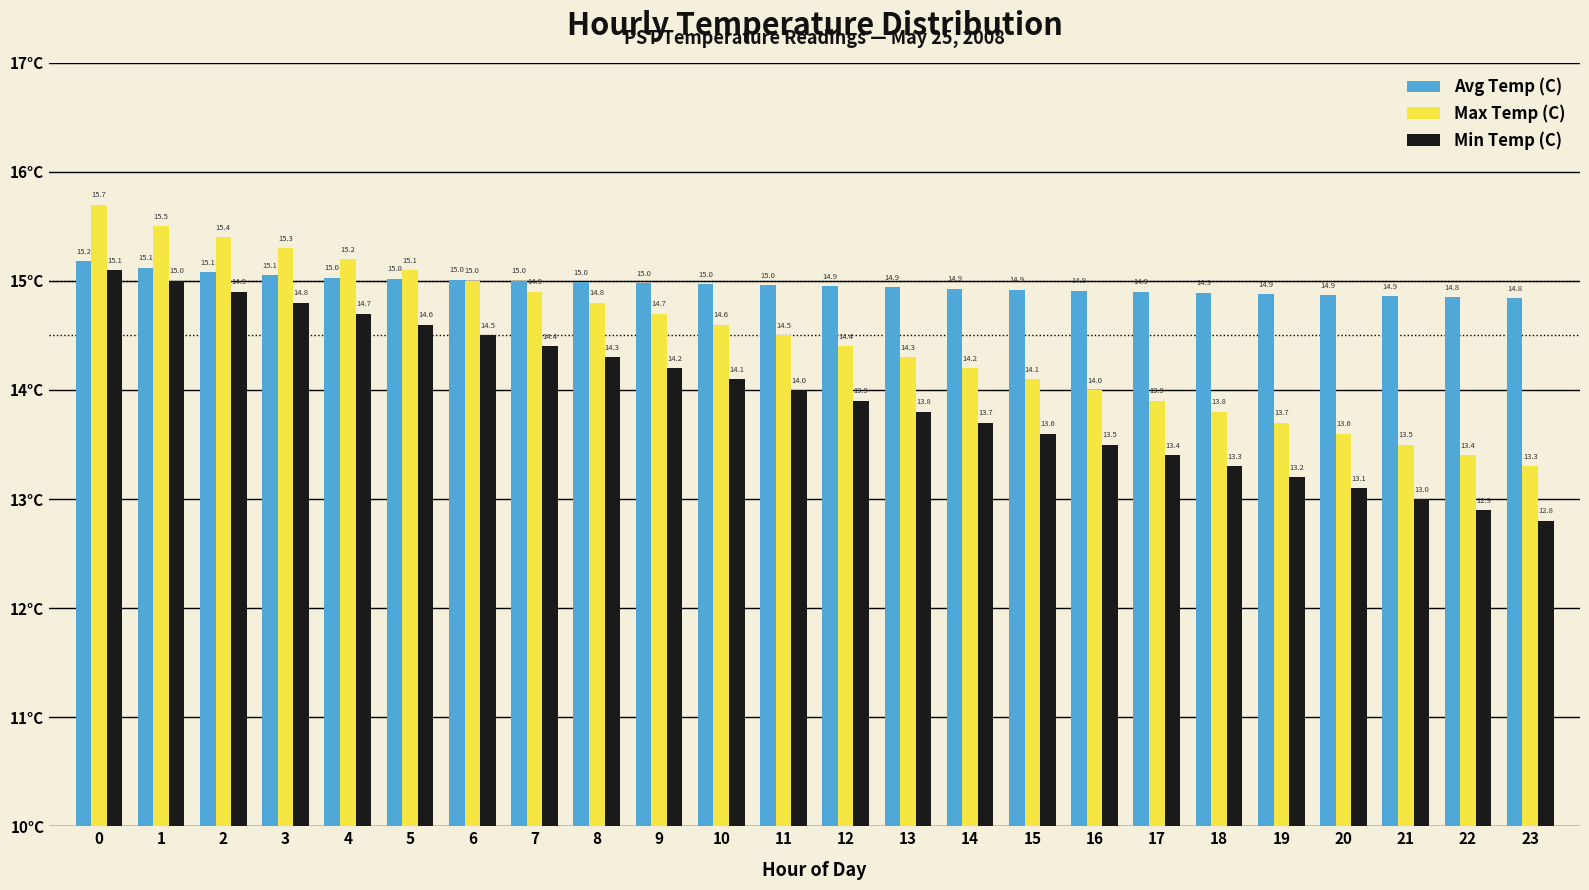

How many bars are there in each group?

3